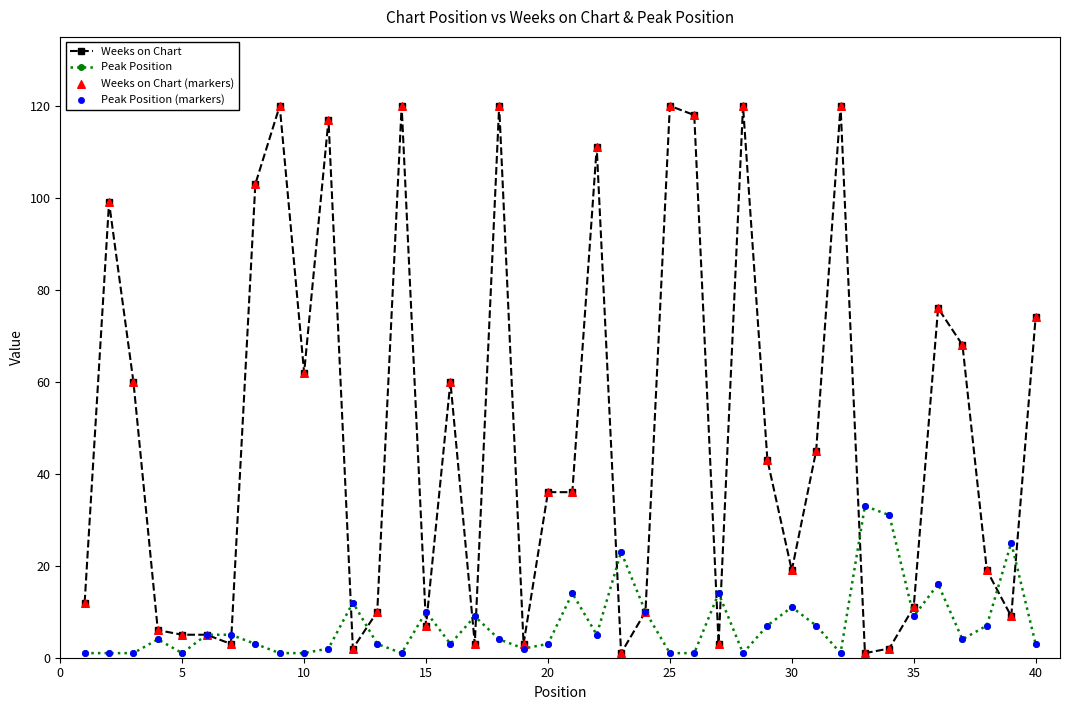

Which series has the largest range (max minus min)?

Weeks on Chart